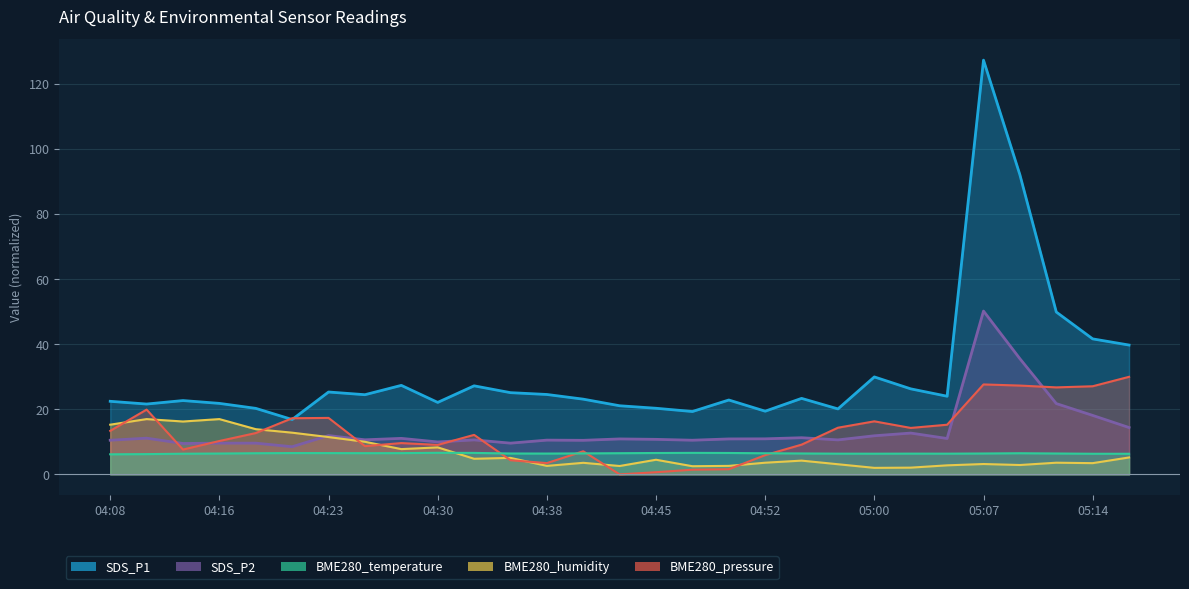

True or false: BME280_temperature and SDS_P2 cross at least once.

False